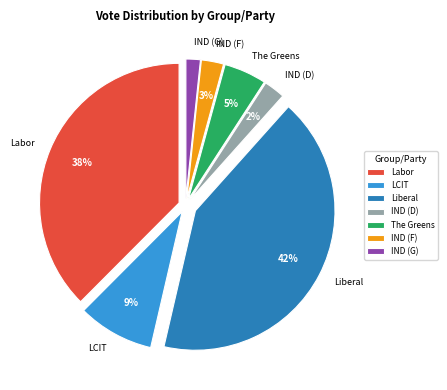

Which slice is the largest?

Liberal